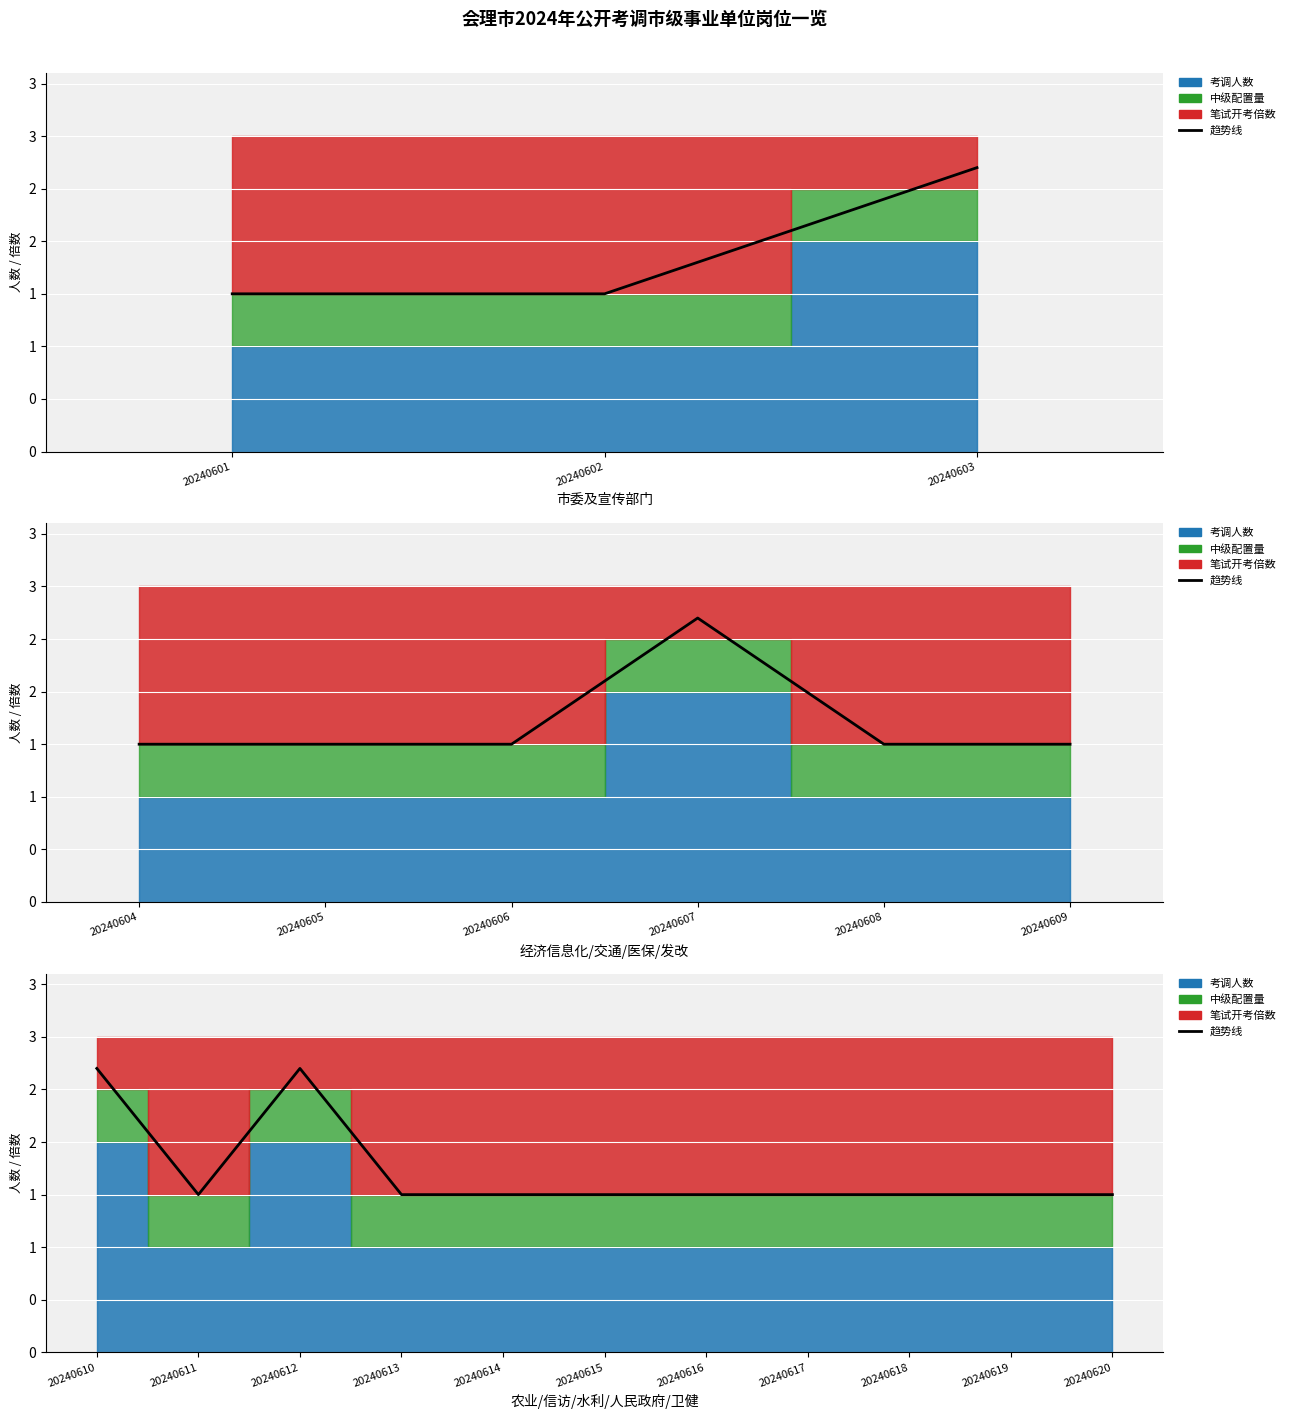

Between 20240610 and 20240617, which is larger?

20240610